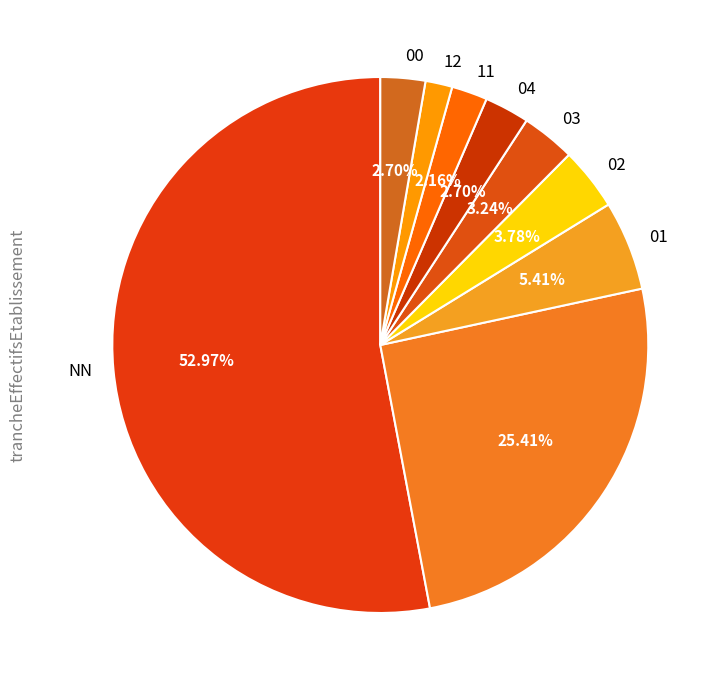

How many segments does this pie chart have?

9